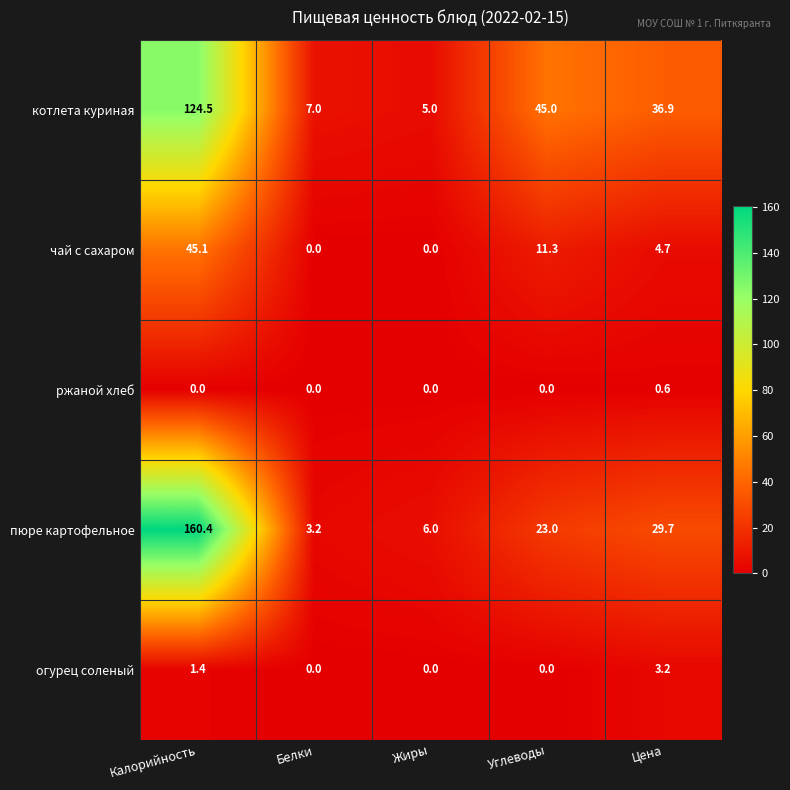

Which series has the largest total across all categories?

пюре картофельное